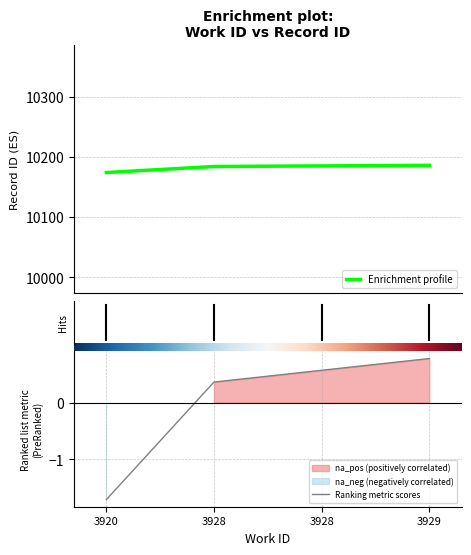

Is it true that the value at 3929 is 2989?

False